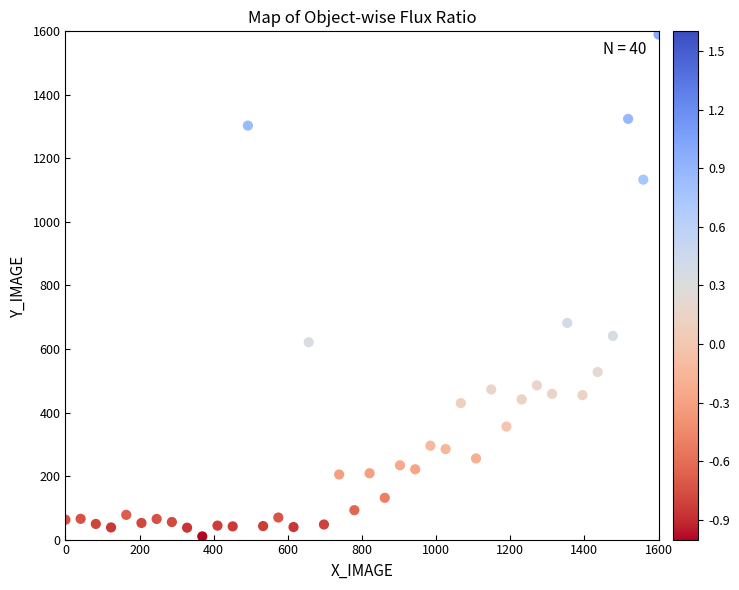

What Y value in the scatter plot is closest to 800?

682.0